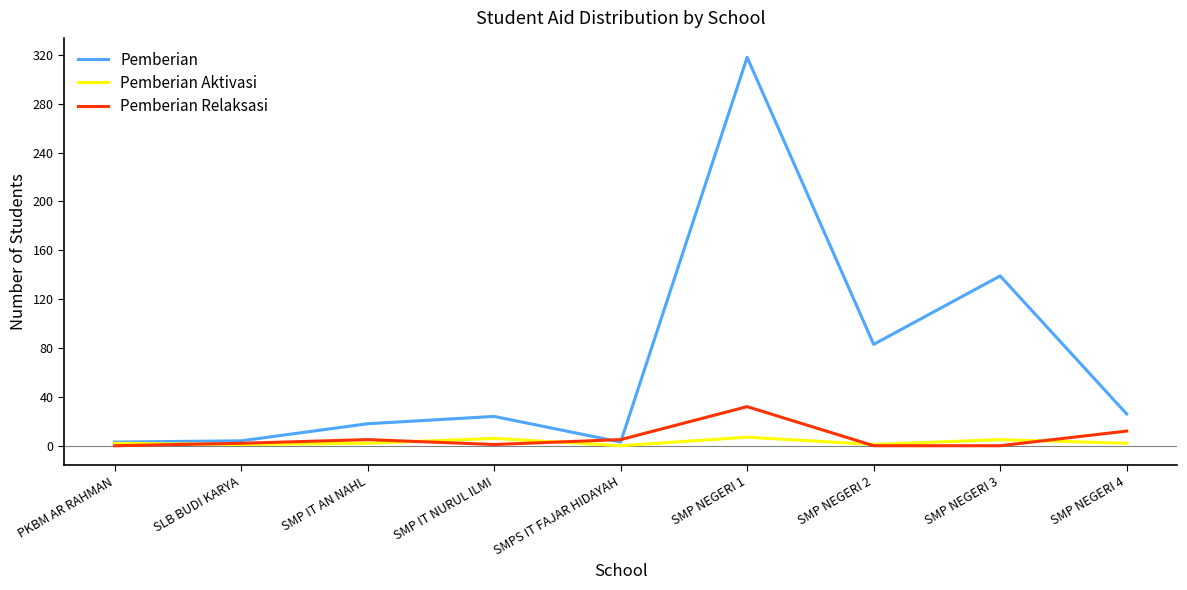

Which category has the highest value in the Pemberian Relaksasi series?

SMP NEGERI 1